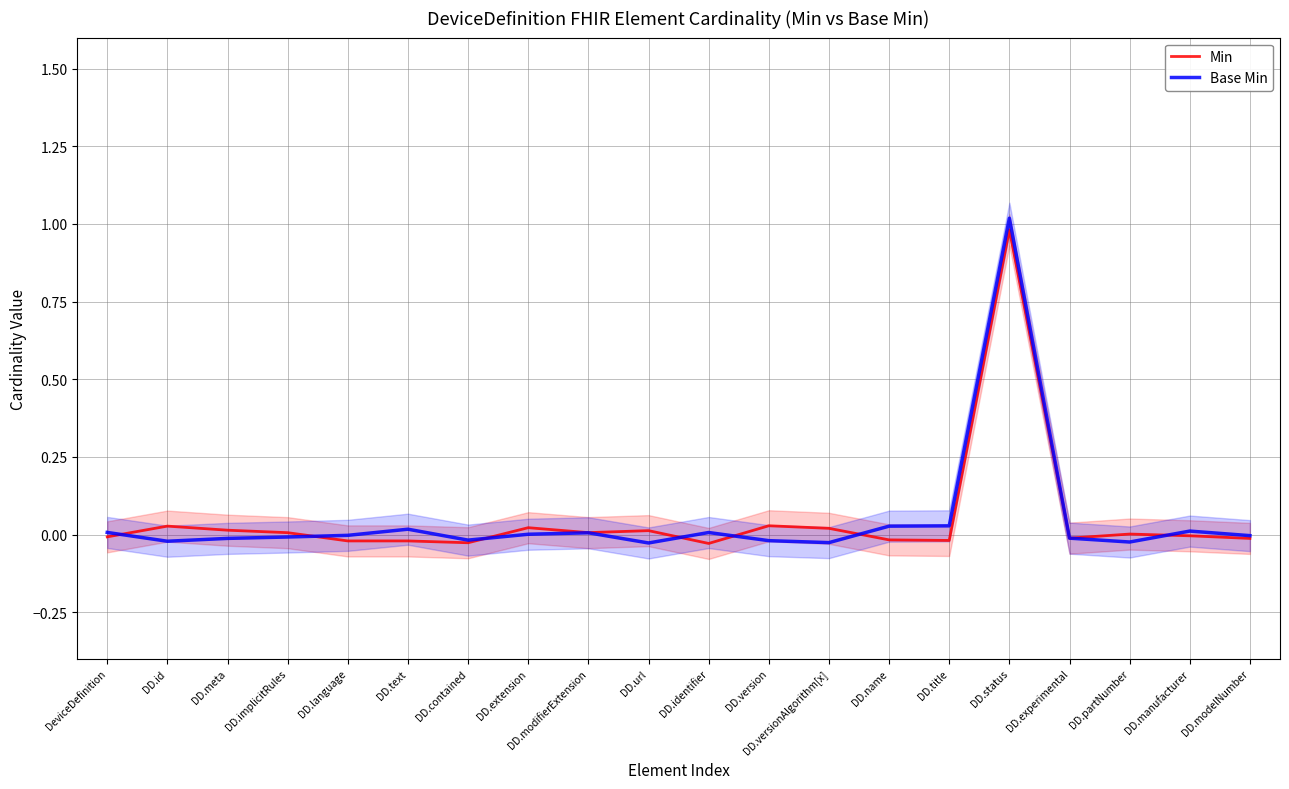

Where is Min nearest to the value 0?

DD.partNumber